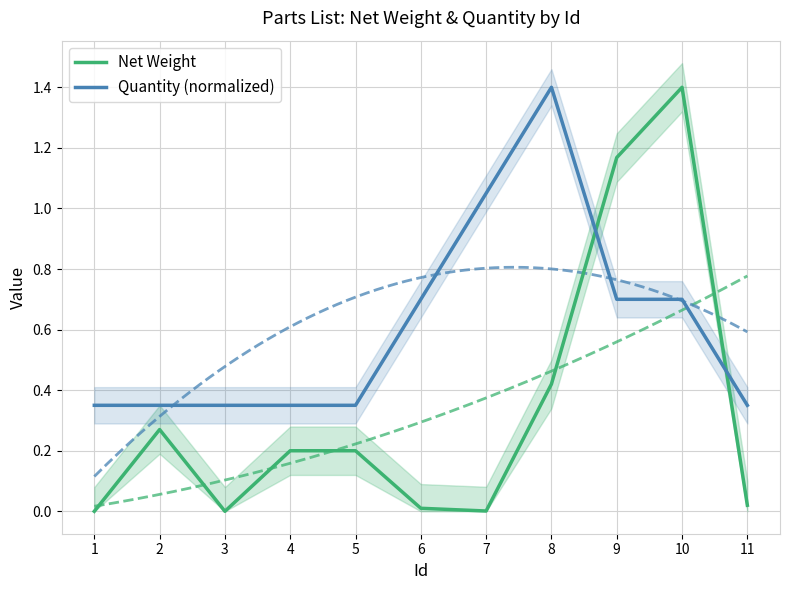

Rank the series by their maximum value, from highest to lowest.

Net Weight, Quantity (normalized)